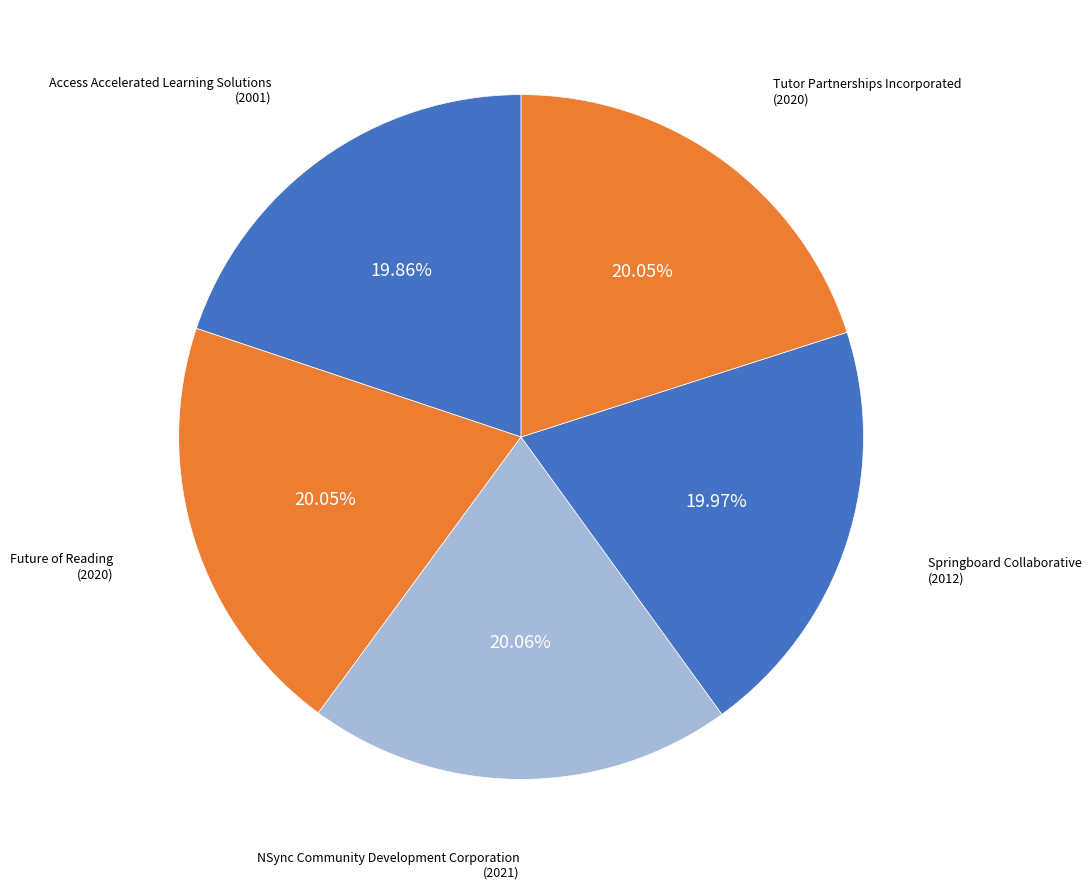

Combined, do Springboard Collaborative and Future of Reading account for over 50%?

No